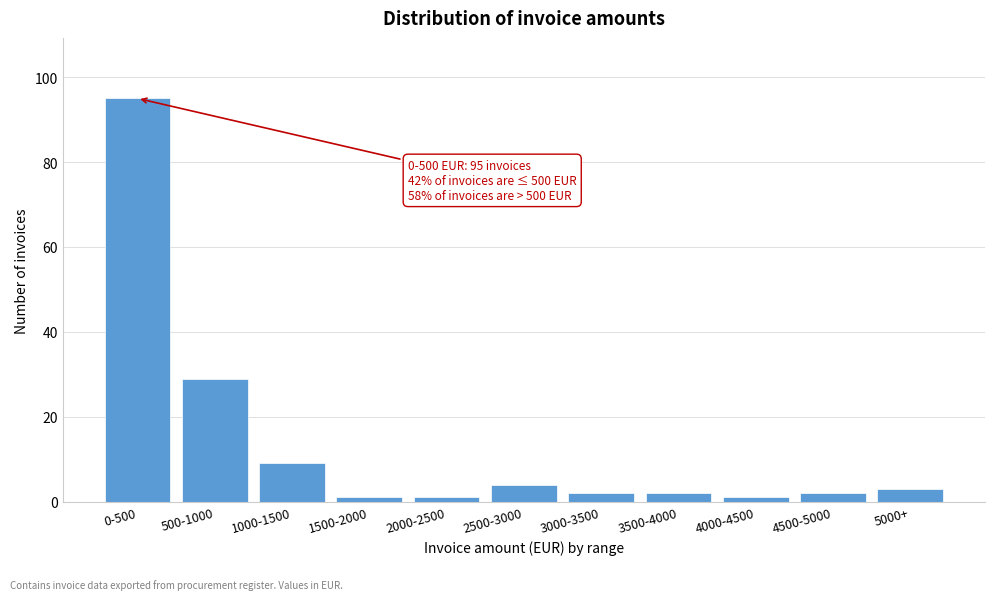

Reading right to left, transcribe all the data shown in this chart.

3	2	1	2	2	4	1	1	9	29	95